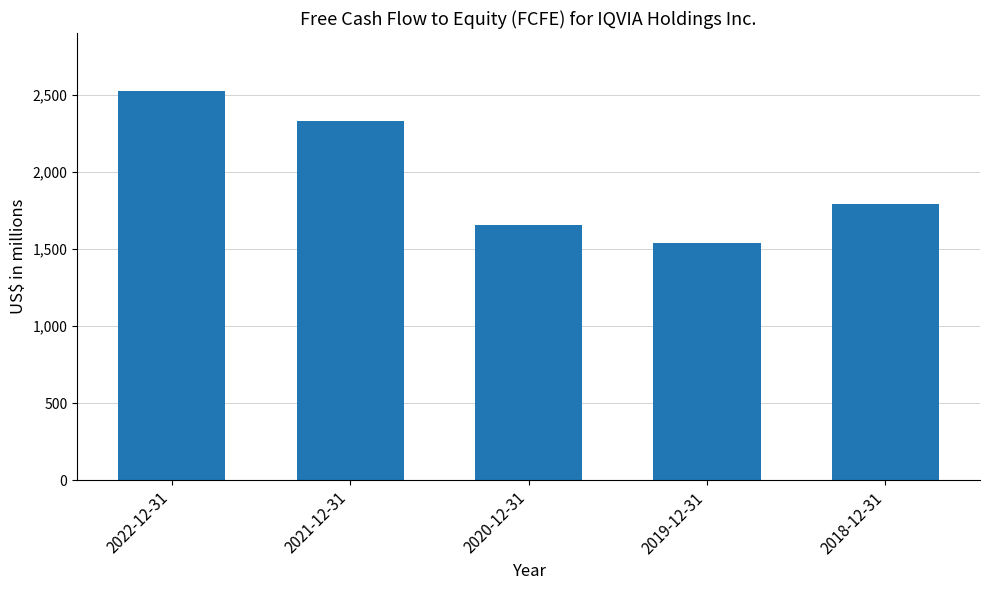

Which has a higher value, 2019-12-31 or 2021-12-31?

2021-12-31